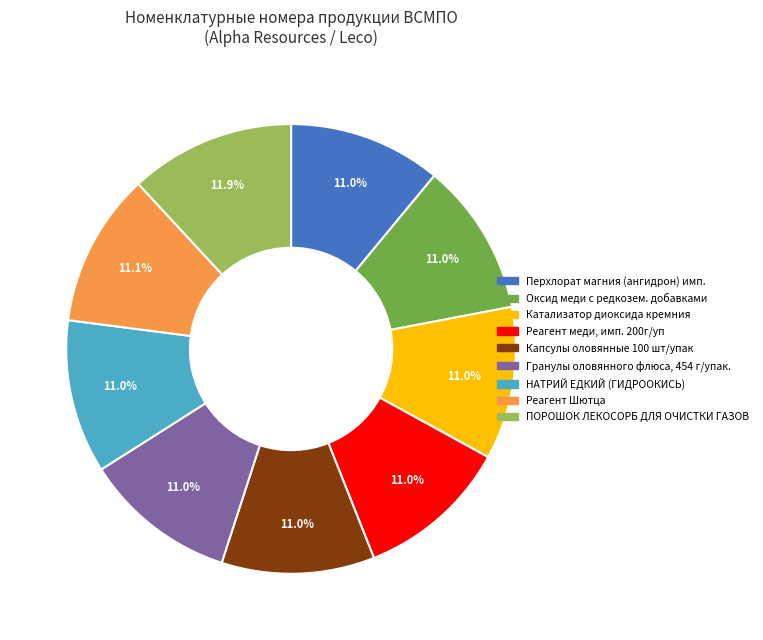

How many slices are in this pie chart?

9